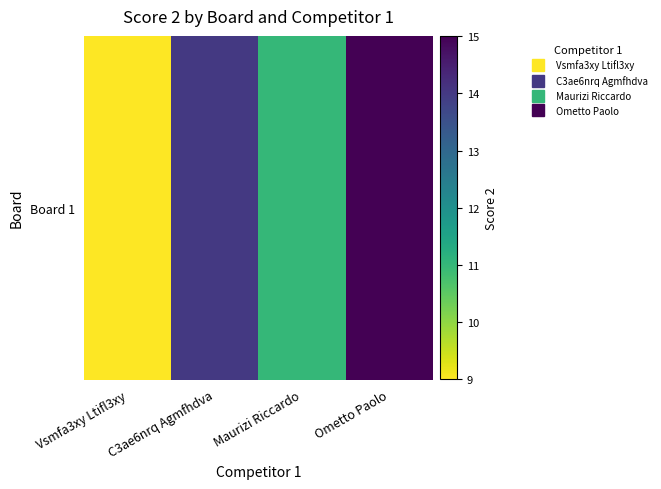

Rank the categories by value from highest to lowest.

Ometto Paolo, C3ae6nrq Agmfhdva, Maurizi Riccardo, Vsmfa3xy Ltifl3xy